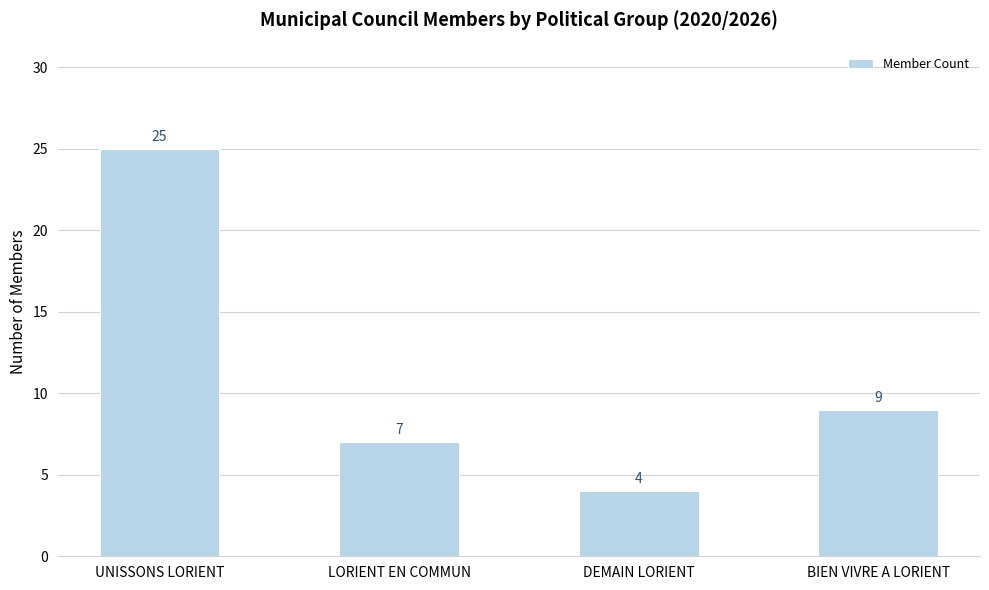

Reading left to right, extract all data points from this chart.

25	7	4	9